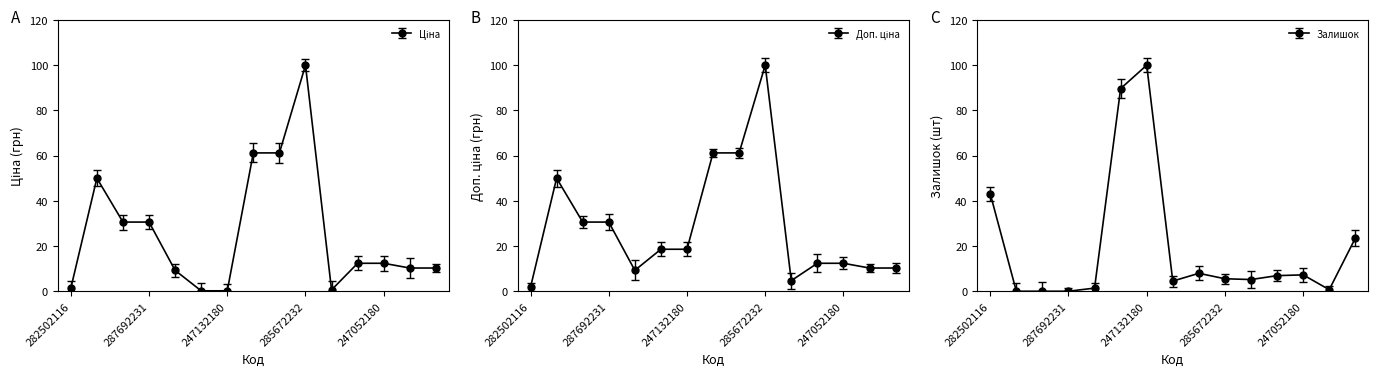

What is the difference between the Доп. ціна values at 282502116 and 285652233?

59.4